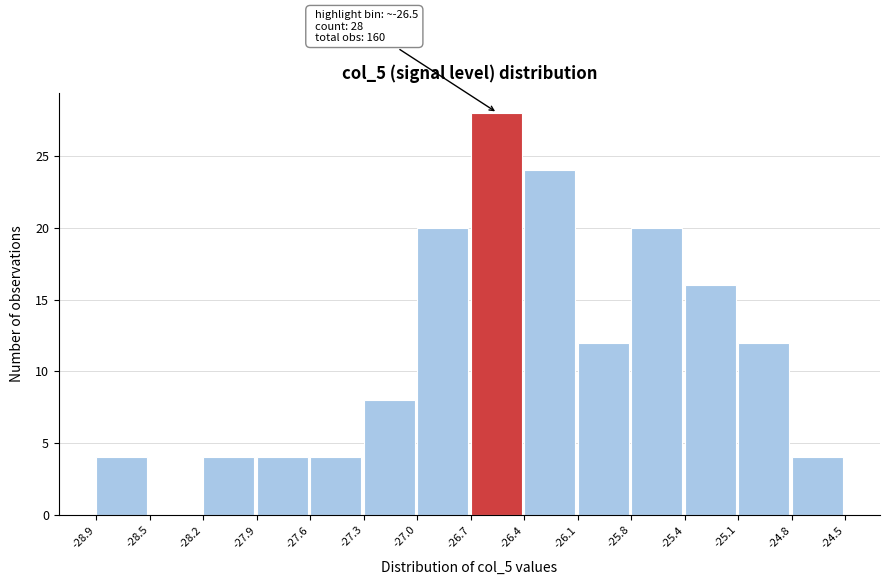

Reading right to left, transcribe all the data shown in this chart.

-24.8=4	-25.1=12	-25.4=16	-25.8=20	-26.1=12	-26.4=24	-26.7=28	-27.0=20	-27.3=8	-27.6=4	-27.9=4	-28.2=4	-28.5=0	-28.9=4